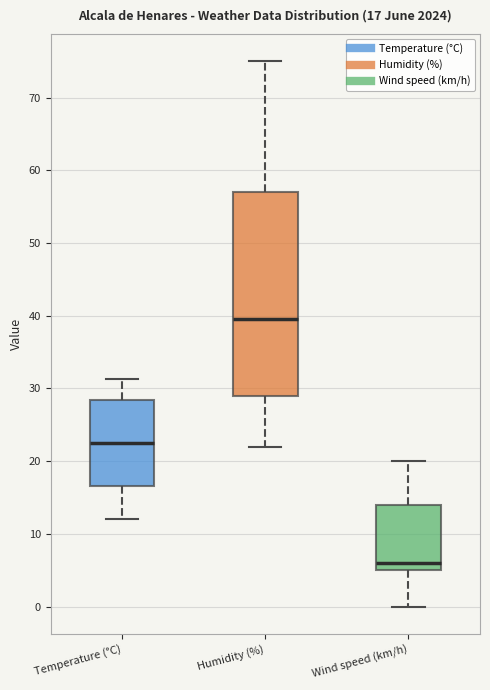

Comparing the boxes themselves (not the whiskers), which one is the tallest?

Humidity (%)